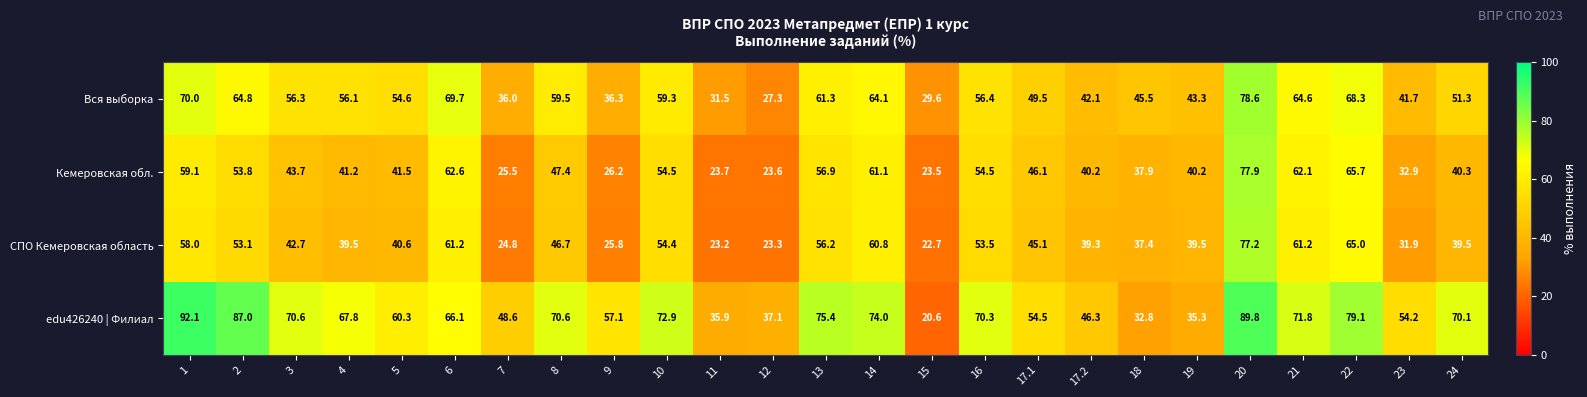

What is the difference between the maximum and minimum values in the Вся выборка series?

51.3